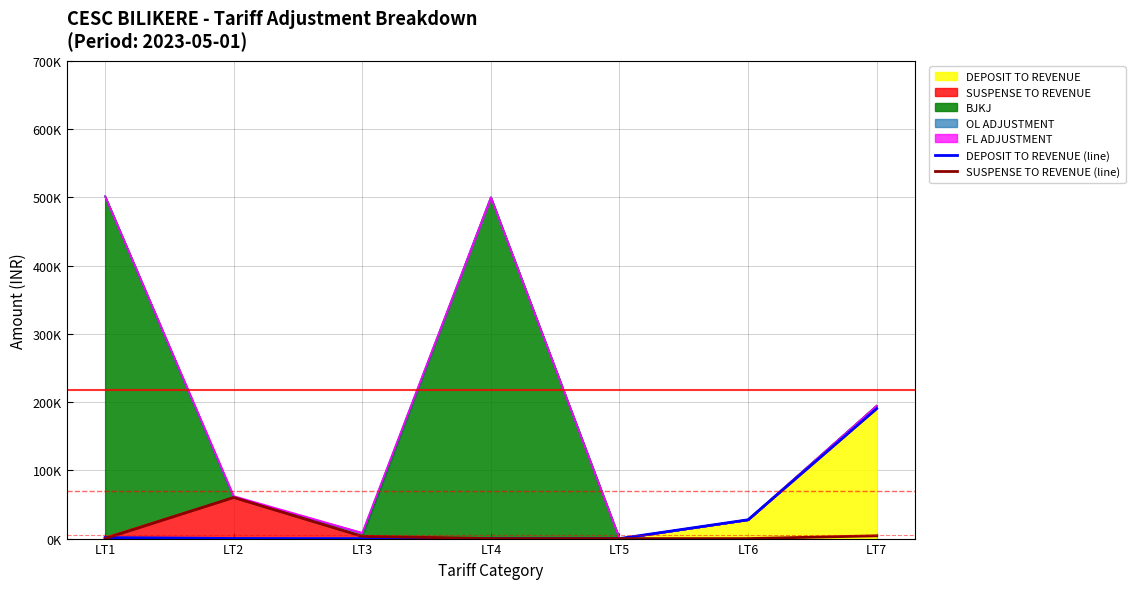

What is the average value of the DEPOSIT TO REVENUE (line) series?

31385